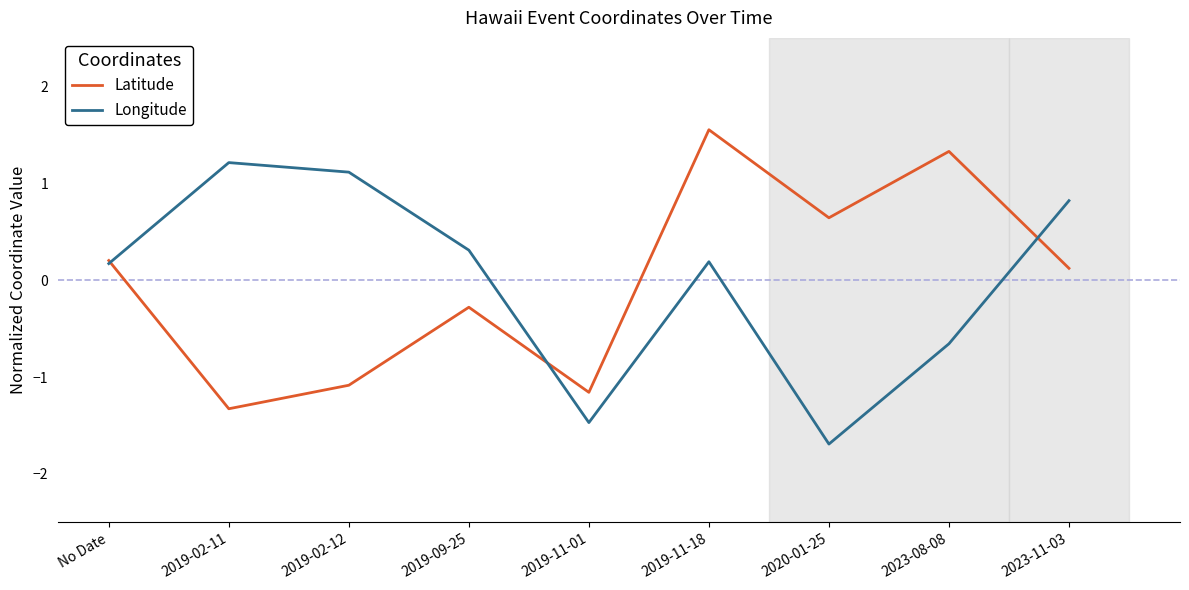

List the series in order of their peak value, highest first.

Latitude, Longitude